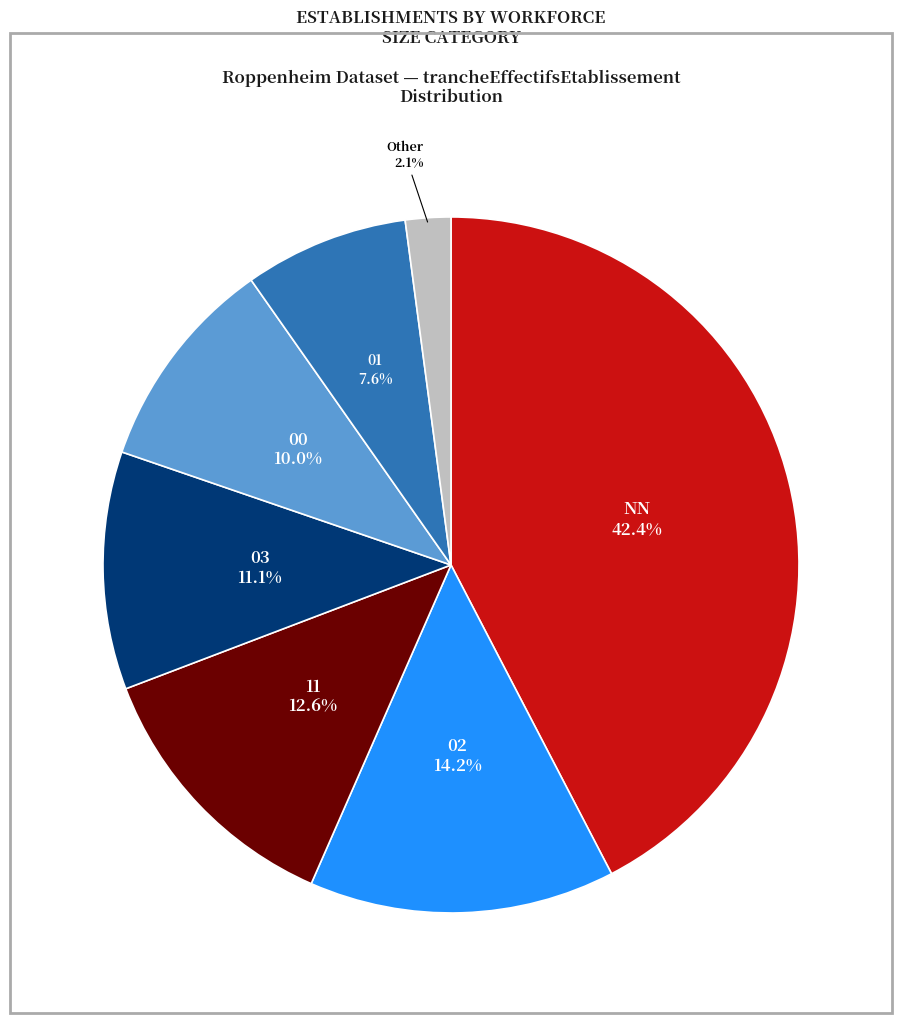

Is there a majority slice in this chart?

No